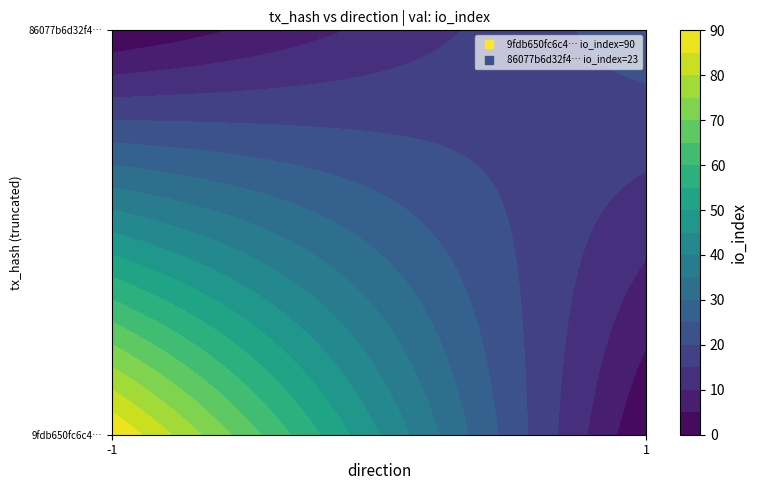

Reading right to left, list all the values displayed in this chart.

9fdb650fc6c4a763b50bdb50c26fd315bf39835: 90	-1
86077b6d32f45a375e4c69669019e79066c2b28: 23	1